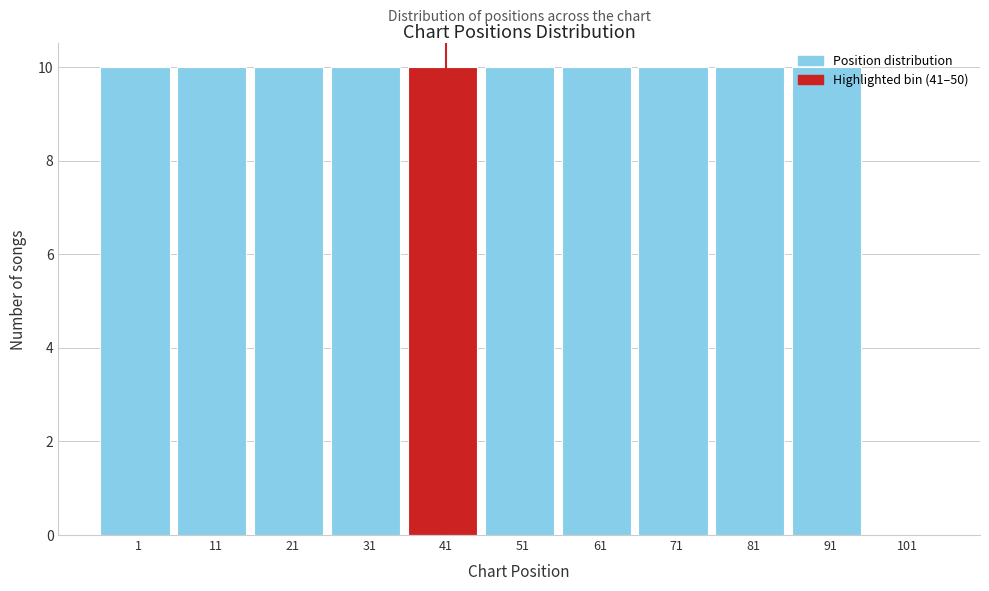

What is the sum of all values?

100